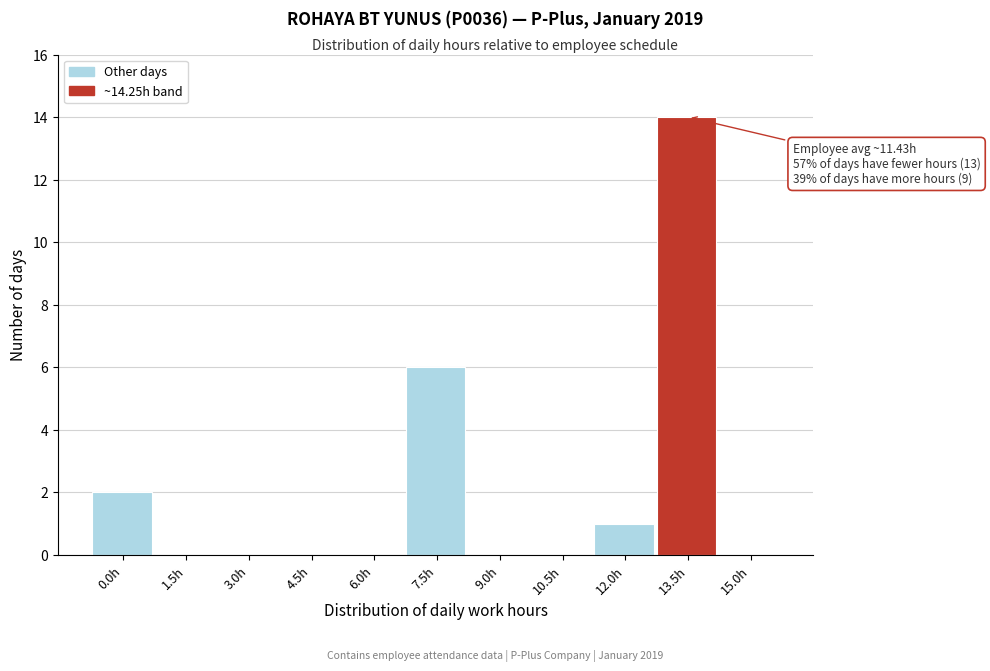

Reading left to right, what are all the values shown in this chart?

0.0h=2	1.5h=0	3.0h=0	4.5h=0	6.0h=0	7.5h=6	9.0h=0	10.5h=0	12.0h=1	13.5h=14	15.0h=0